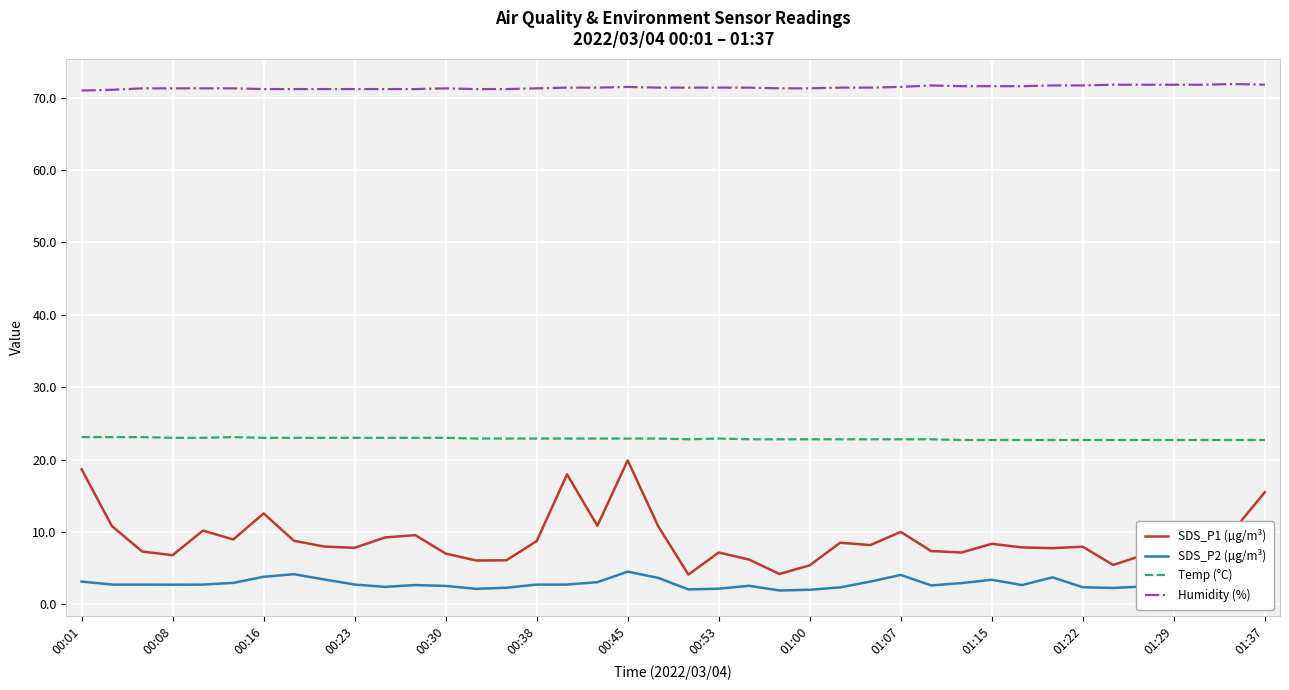

At how many categories does at least one series exceed 13?

40